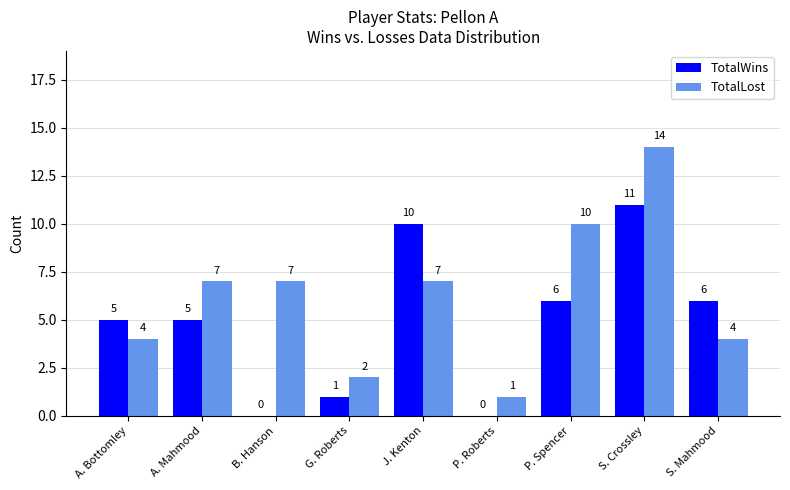

Which series has the largest range (max minus min)?

TotalLost